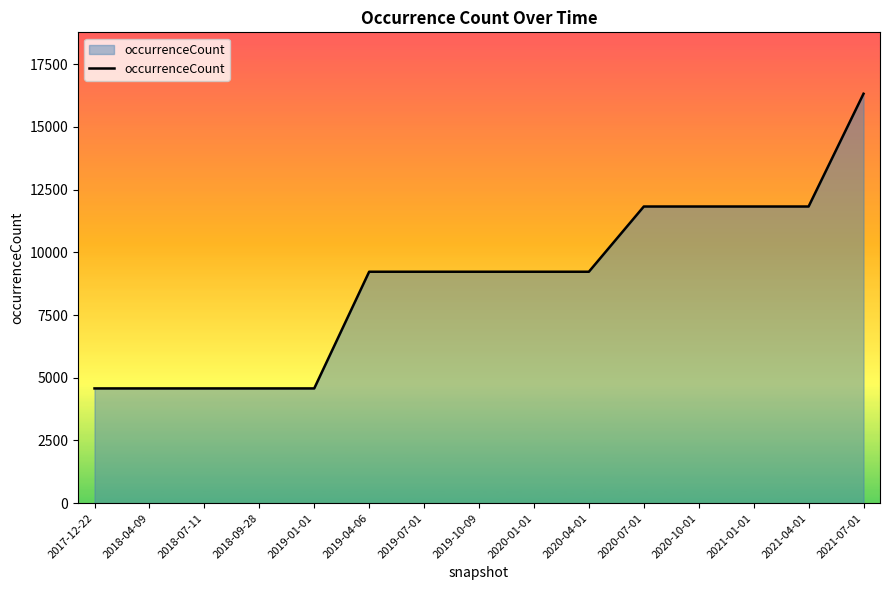

Is it true that the value at 2018-07-11 is 4574?

True